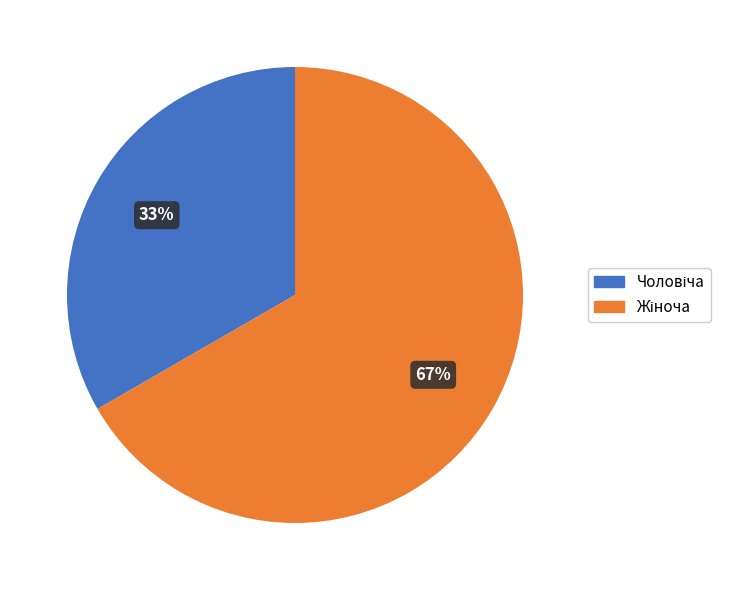

To the nearest percent, what is the average slice percentage?

50%